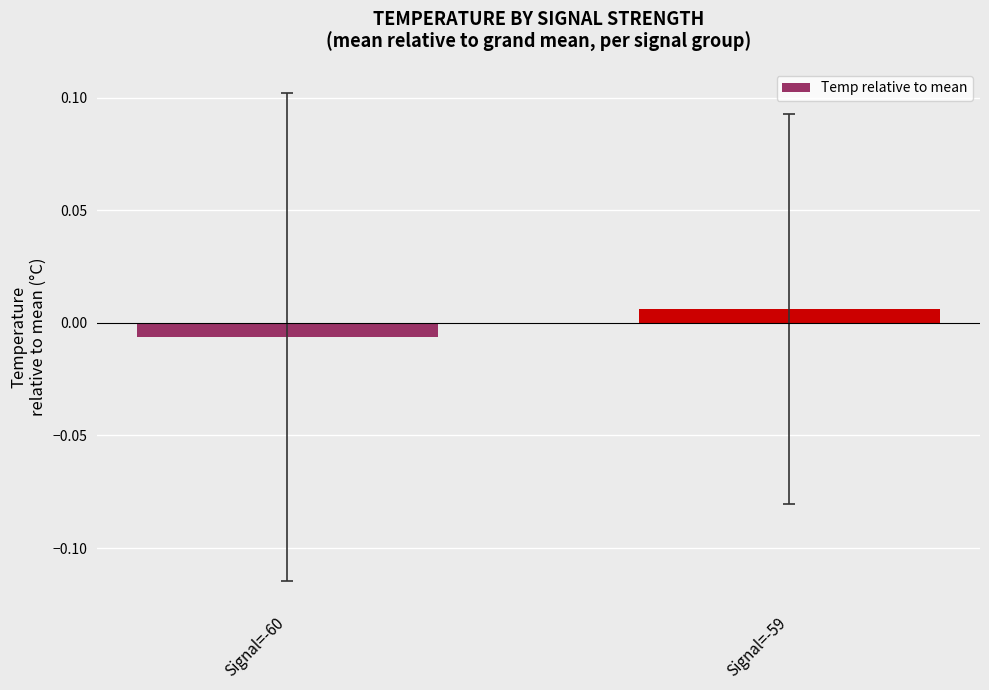

At which label does the data first exceed 0?

Signal=-59